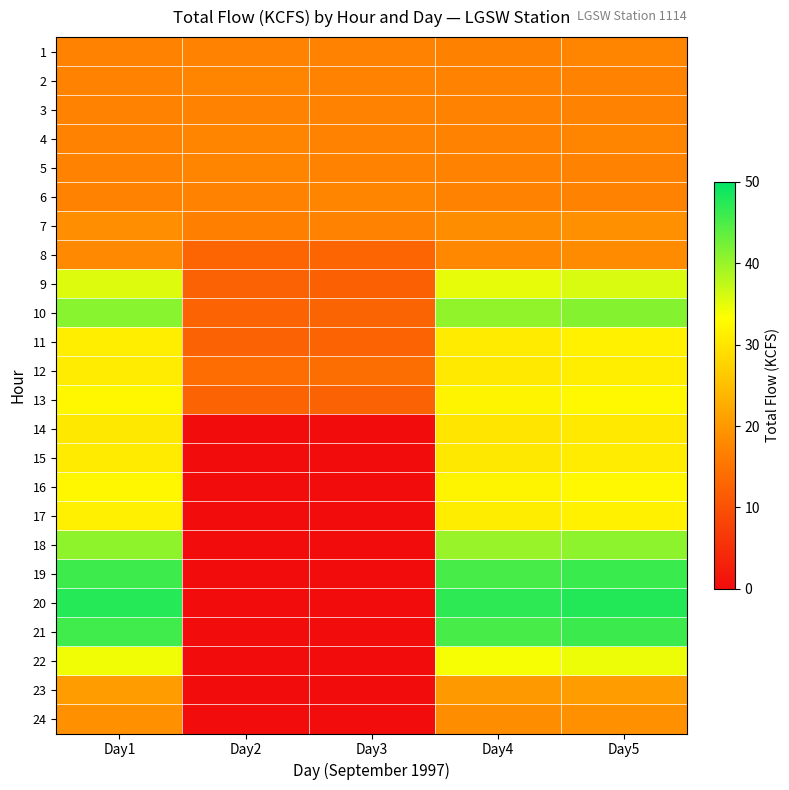

At Day2, list the series in order from largest to smallest.

2, 4, 5, 1, 3, 6, 7, 12, 8, 10, 13, 9, 11, 14, 15, 16, 17, 18, 19, 20, 21, 22, 23, 24